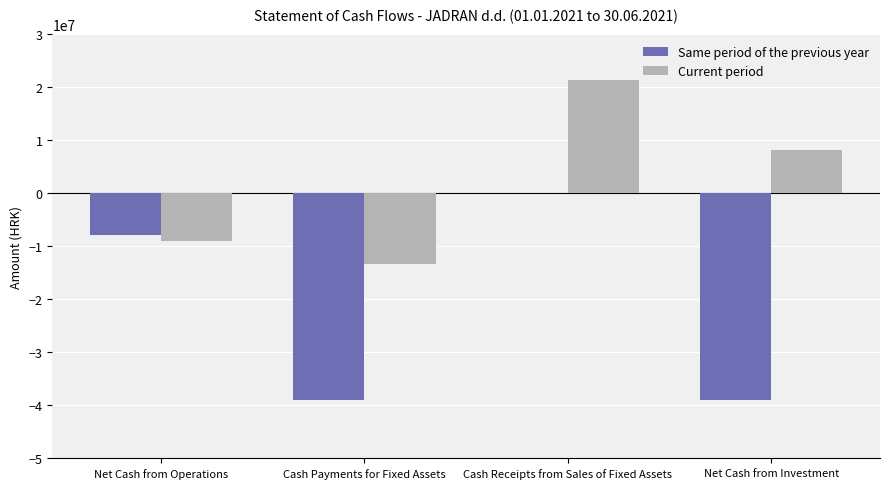

Which category has the highest value across all series?

Cash Receipts from Sales of Fixed Assets